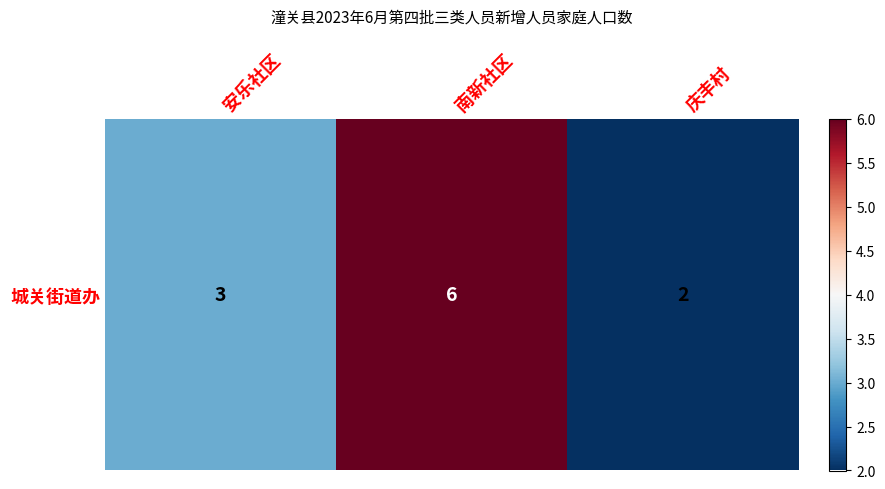

What is the difference between the maximum and minimum values?

4